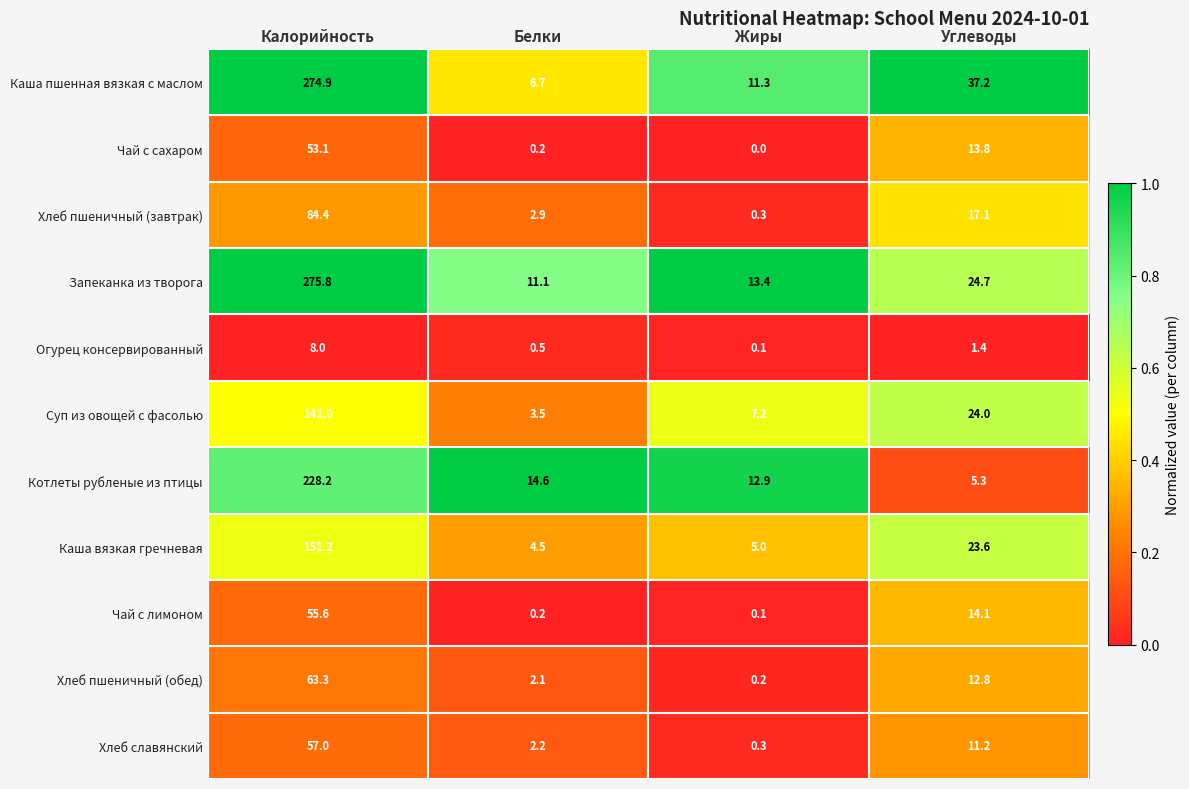

What is the total value across all series at Жиры?

50.8